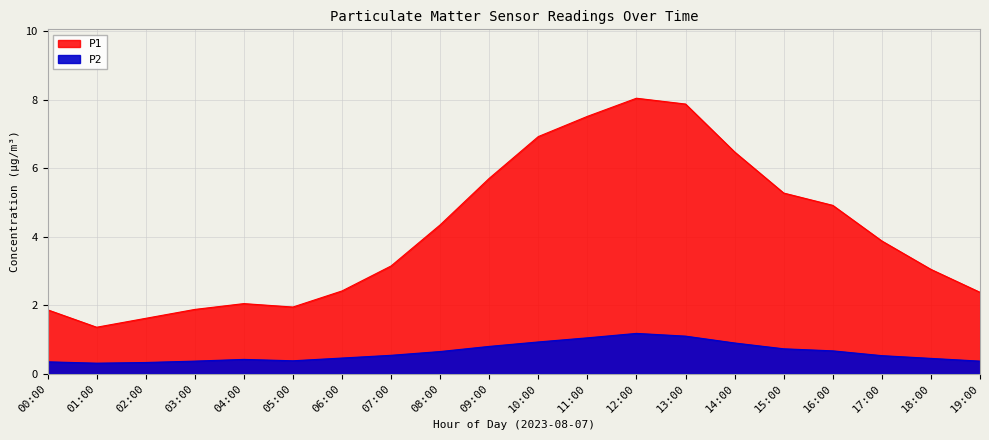

Reading left to right, what are all the values shown in this chart?

P1: 00:00=1.9	01:00=1.4	02:00=1.6	03:00=1.9	04:00=2.0	05:00=1.9	06:00=2.4	07:00=3.1	08:00=4.3	09:00=5.7	10:00=6.9	11:00=7.5	12:00=8.1	13:00=7.9	14:00=6.5	15:00=5.3	16:00=4.9	17:00=3.9	18:00=3.0	19:00=2.4
P2: 00:00=0.3	01:00=0.3	02:00=0.3	03:00=0.4	04:00=0.4	05:00=0.4	06:00=0.5	07:00=0.5	08:00=0.7	09:00=0.8	10:00=0.9	11:00=1.1	12:00=1.2	13:00=1.1	14:00=0.9	15:00=0.7	16:00=0.7	17:00=0.5	18:00=0.5	19:00=0.4